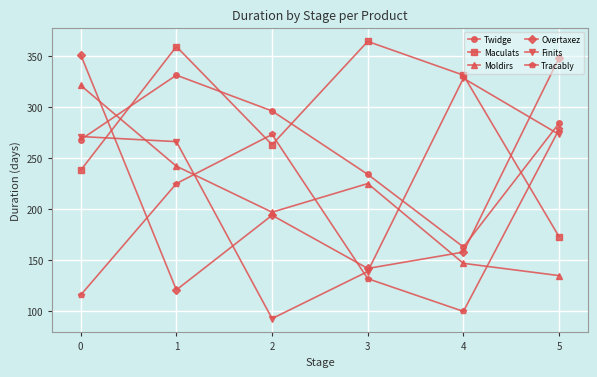

Reading left to right, what are all the values shown in this chart?

Twidge: 0=268	1=331	2=296	3=234	4=163	5=284
Maculats: 0=238	1=359	2=263	3=364	4=331	5=173
Moldirs: 0=321	1=242	2=197	3=225	4=147	5=135
Overtaxez: 0=351	1=121	2=194	3=142	4=158	5=348
Finits: 0=271	1=266	2=93	3=139	4=328	5=273
Tracably: 0=116	1=225	2=273	3=132	4=100	5=278